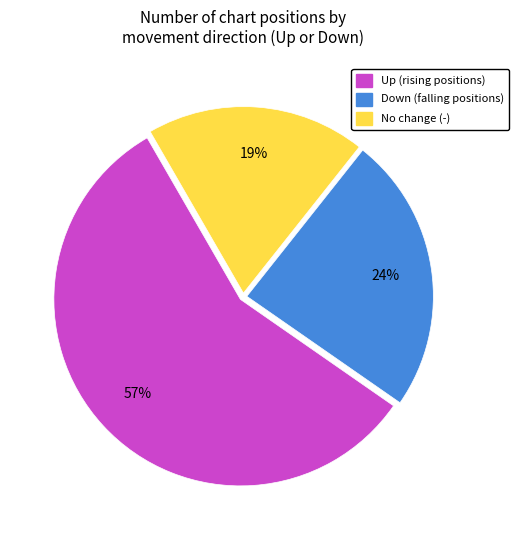

To the nearest percent, what is the average slice percentage?

33%